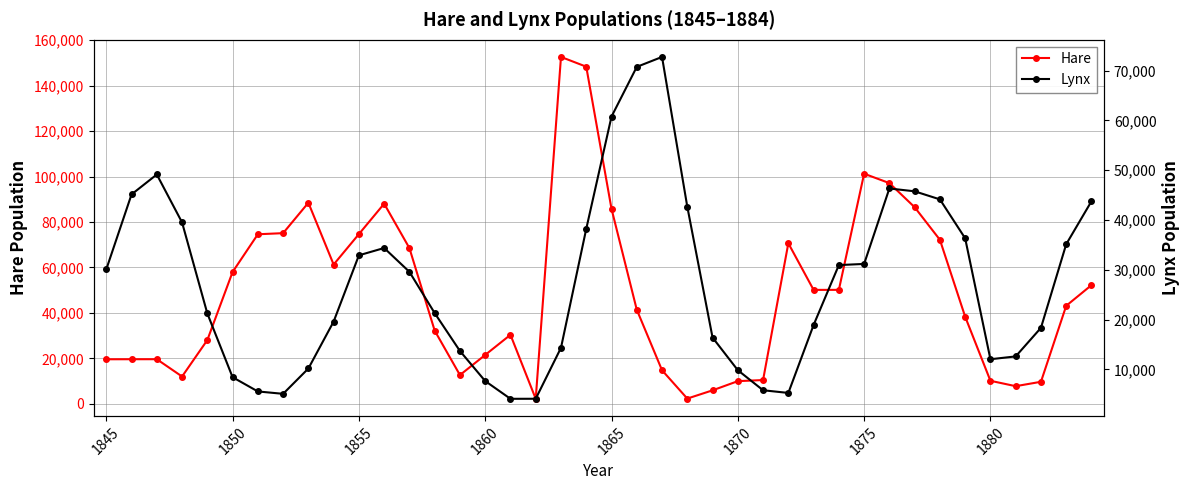

At which label does Lynx first exceed 29590?

1845